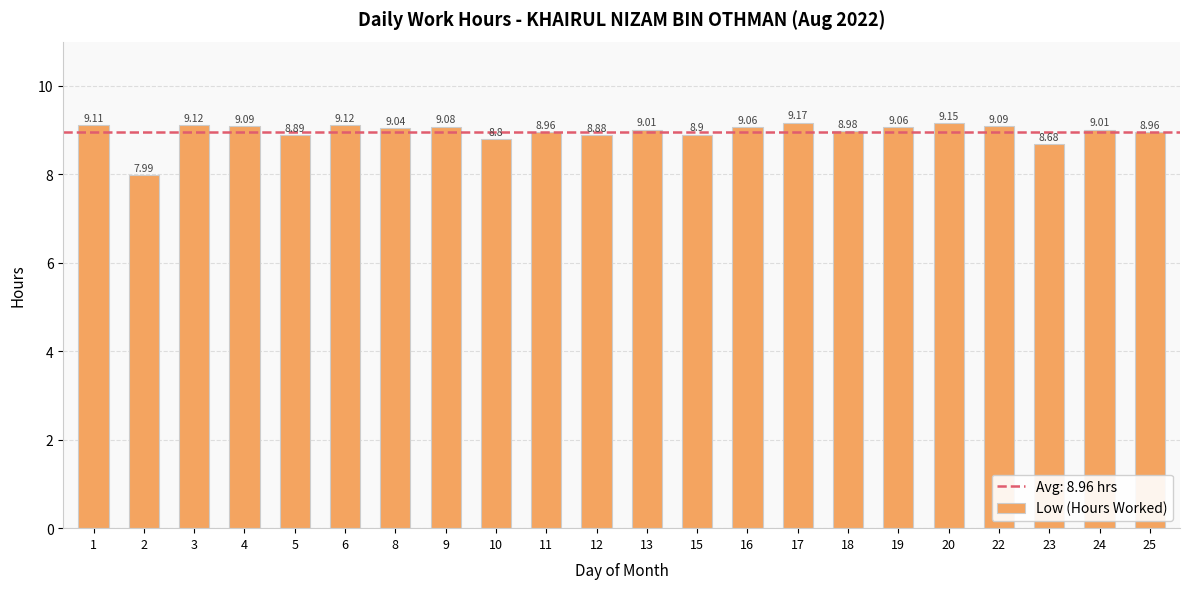

What is the average value?

9.0